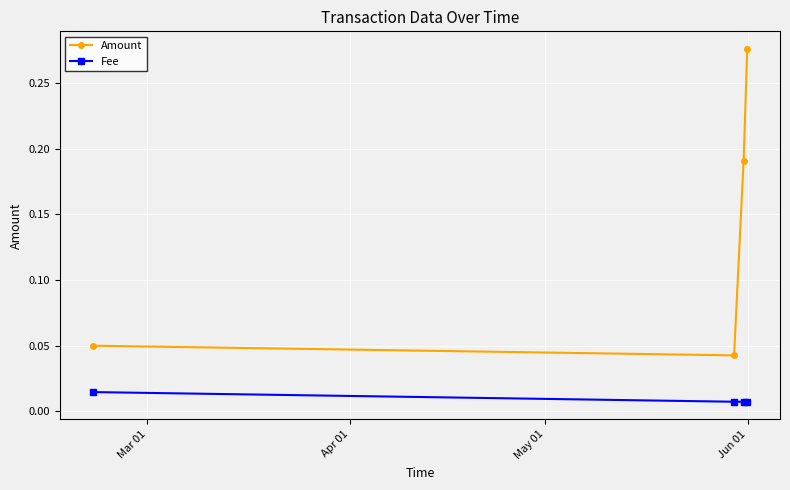

How many Fee values are between 0 and 1?

4